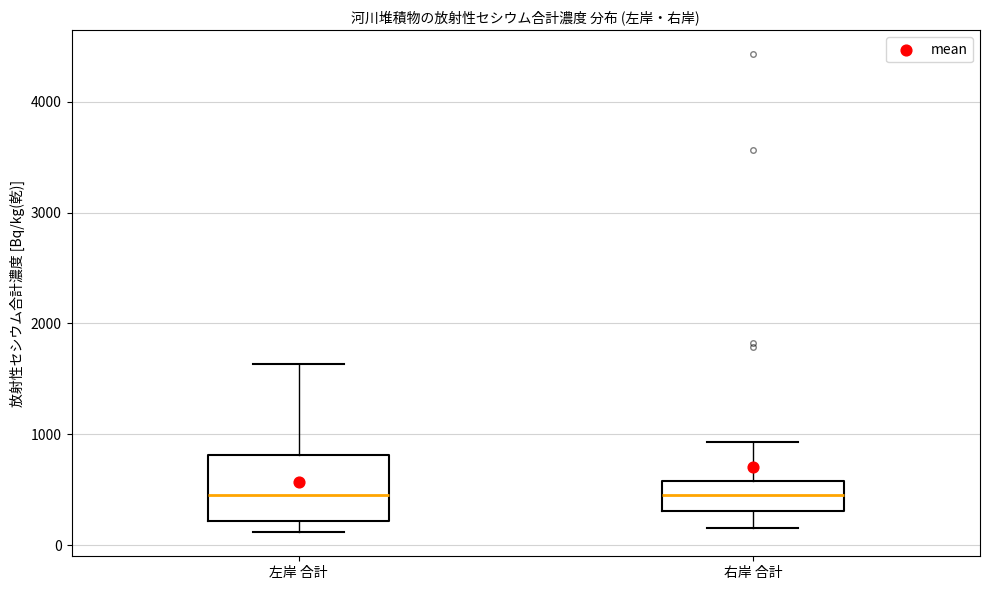

Reading left to right, read every box against the y-axis: the position of its median line, the range the box covers, and the ends of its whiskers. The values are not printed on the chart, so give them approximately, as read against the axis.

左岸 合計: median 500, box 200 to 800, whiskers 100 to 1600
右岸 合計: median 500, box 300 to 600, whiskers 200 to 900